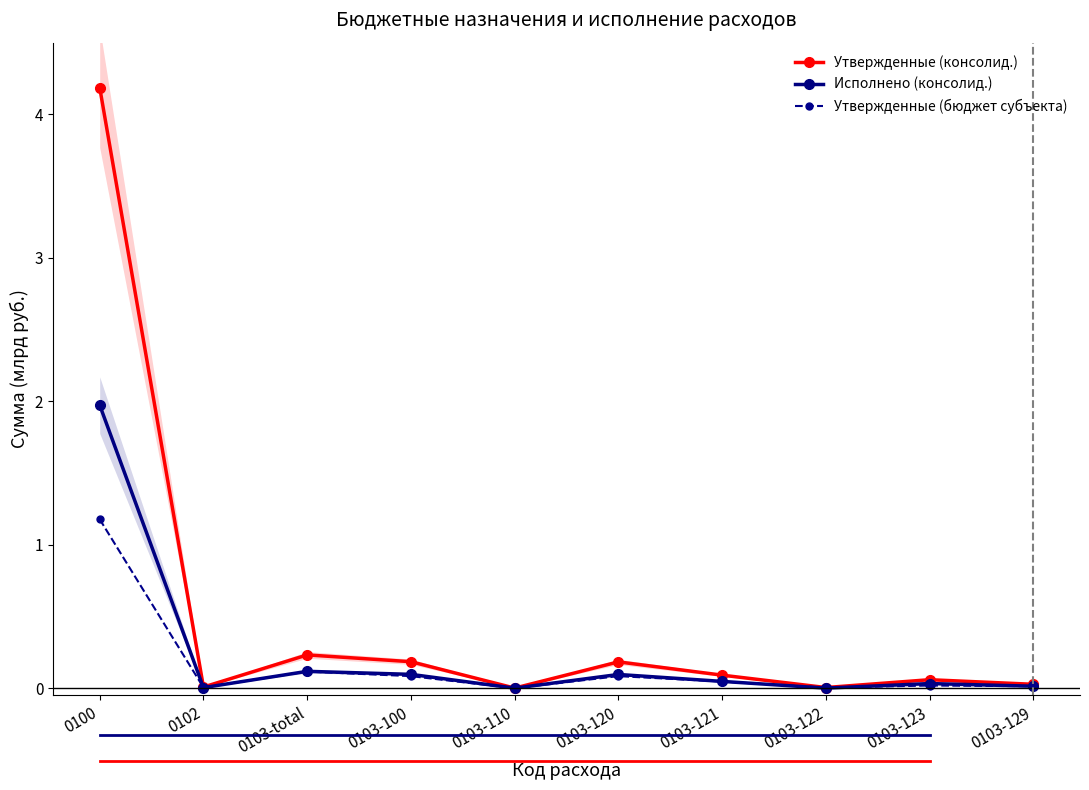

What is the label of the 10th point from the right?

0100